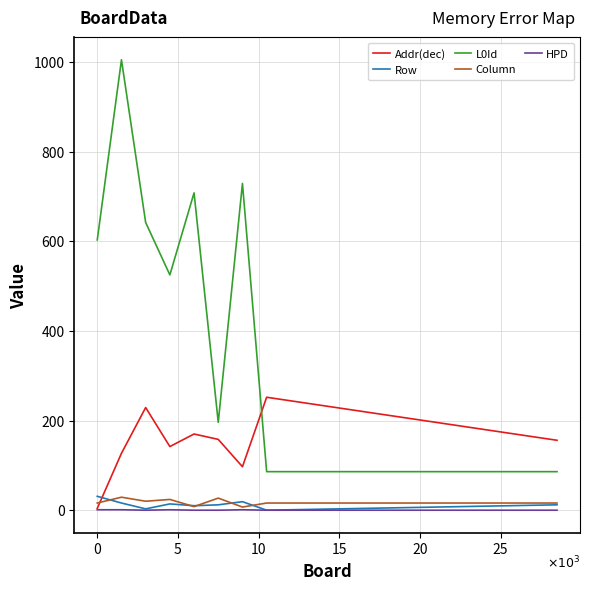

True or false: HPD and L0Id cross at least once.

False